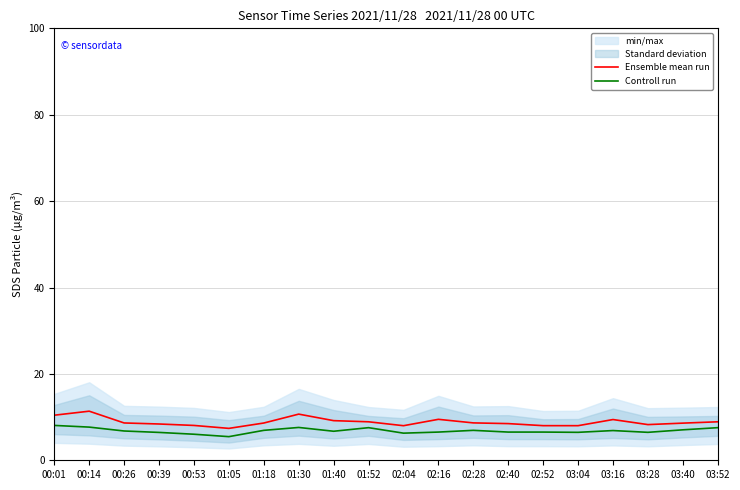

Which label corresponds to the largest value in the chart?

00:14